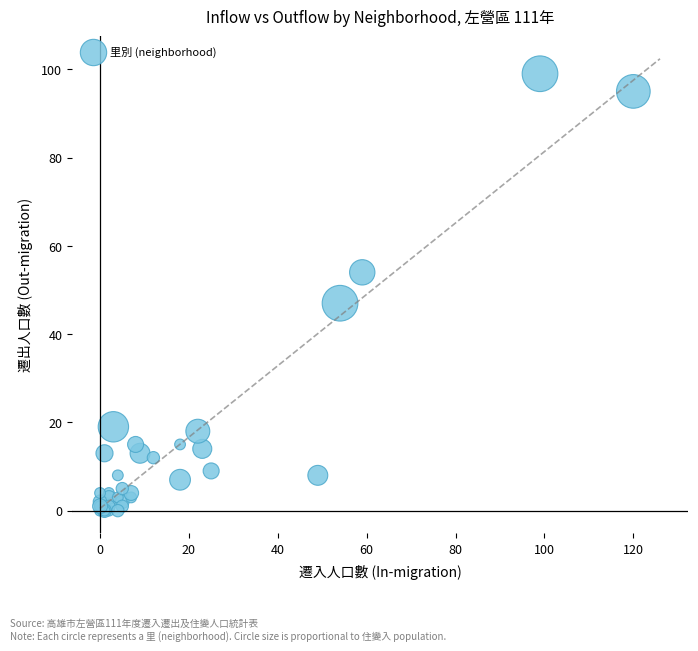

What Y value in the scatter plot is closest to 49?

47